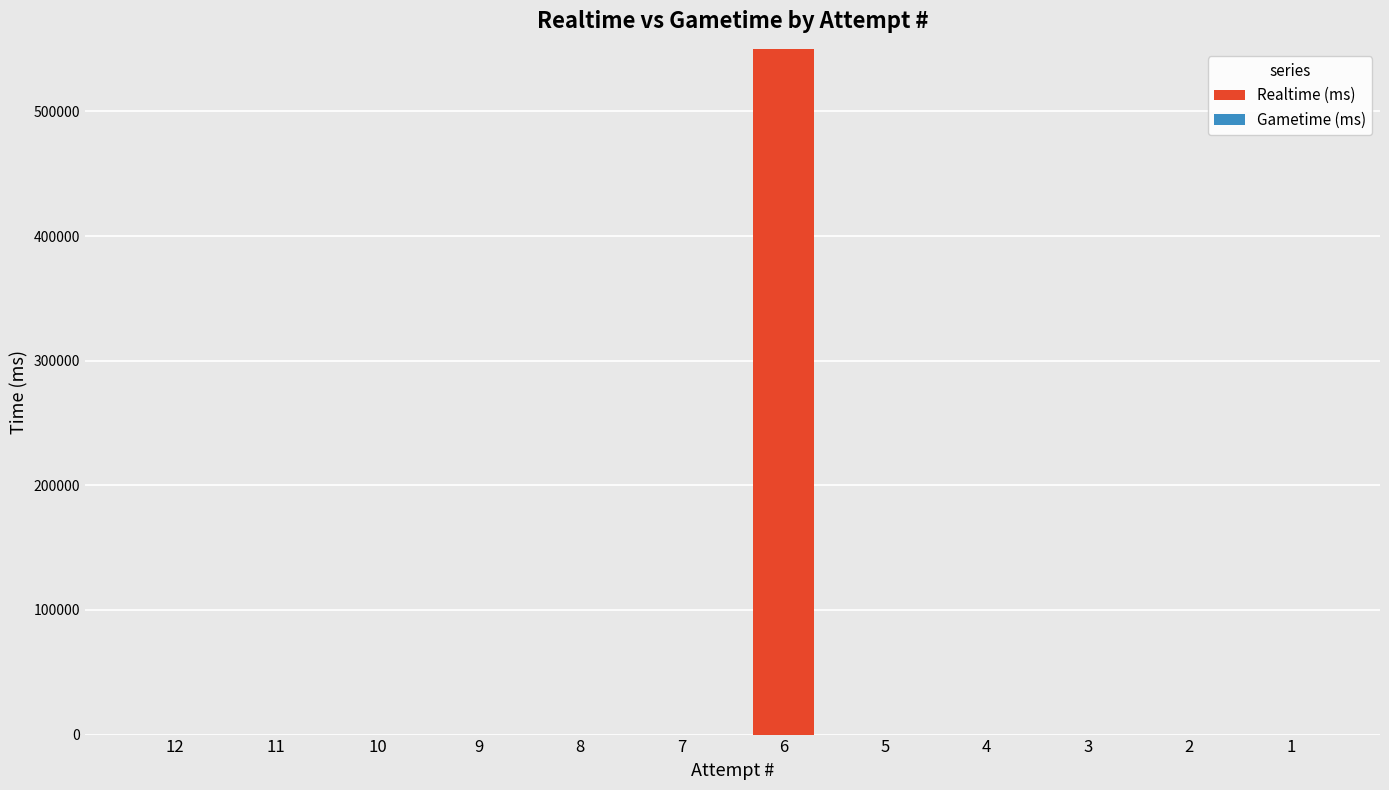

What is the maximum value shown in the chart?

550237